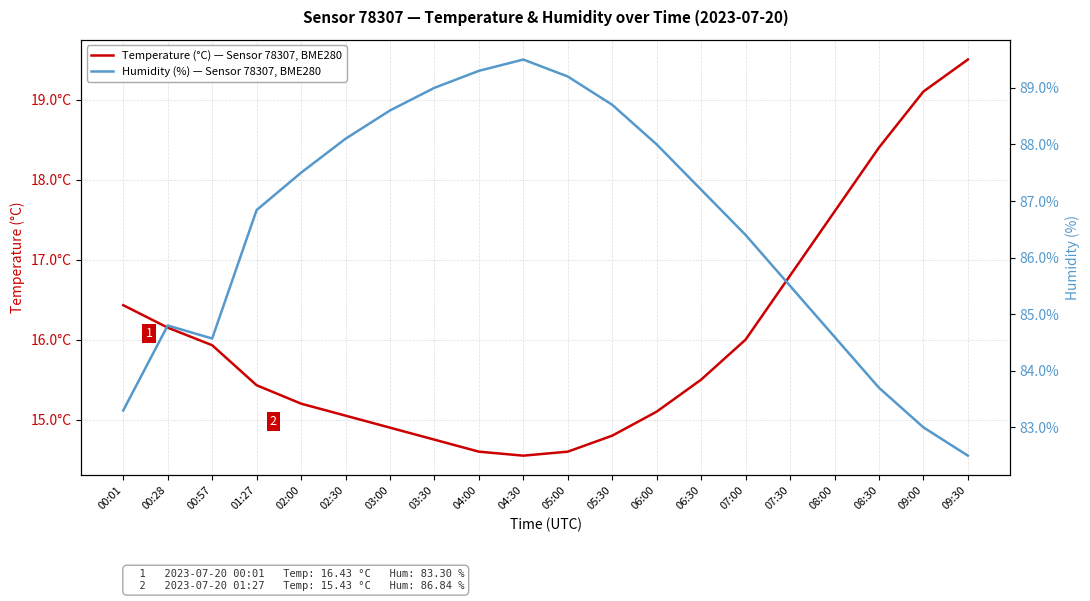

List the series in order of their peak value, lowest first.

Temperature (°C) — Sensor 78307, BME280, Humidity (%) — Sensor 78307, BME280